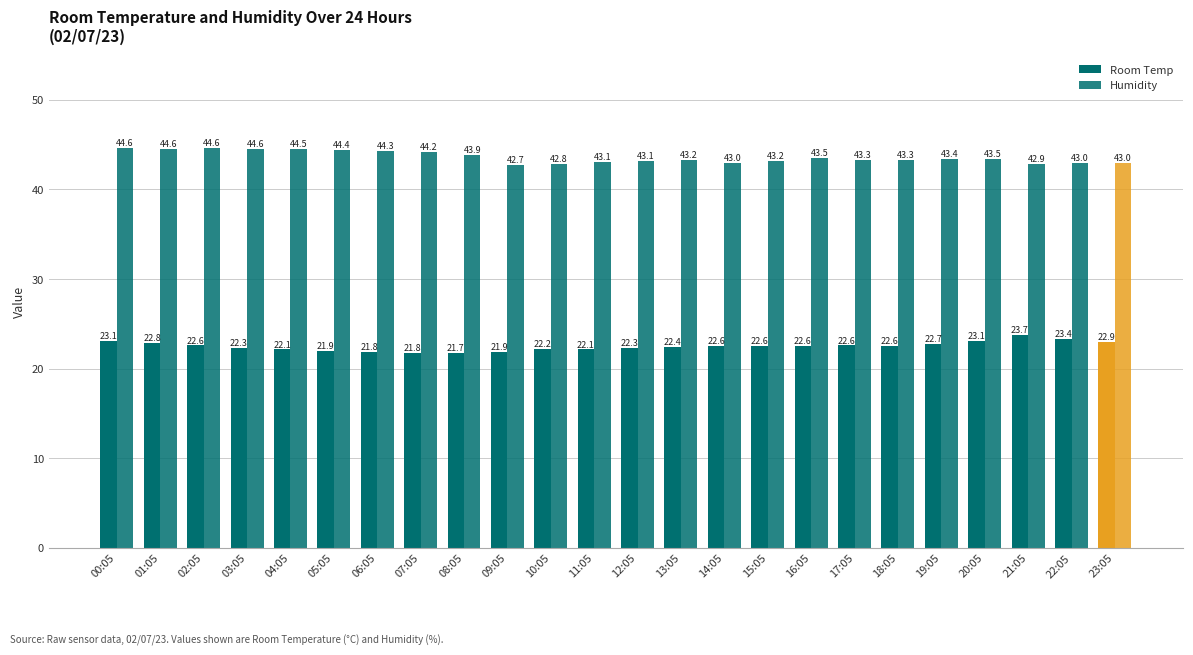

How many groups of bars are there?

24